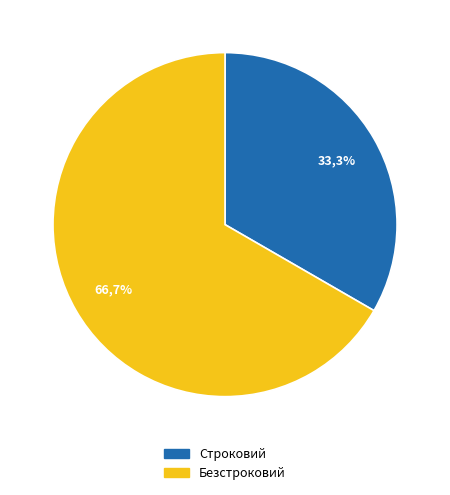

Which slice is the largest?

Безстроковий